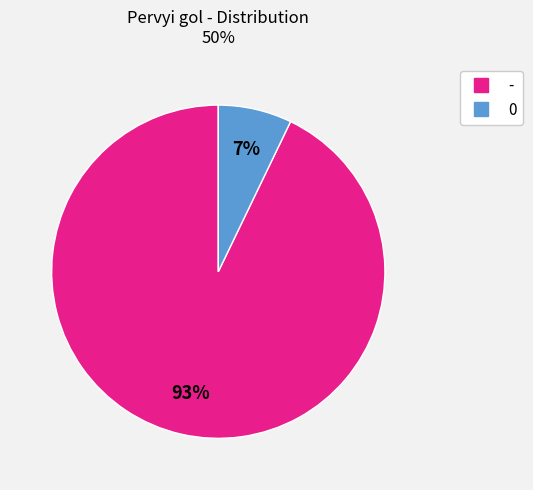

Does - account for over 50% of the chart?

Yes